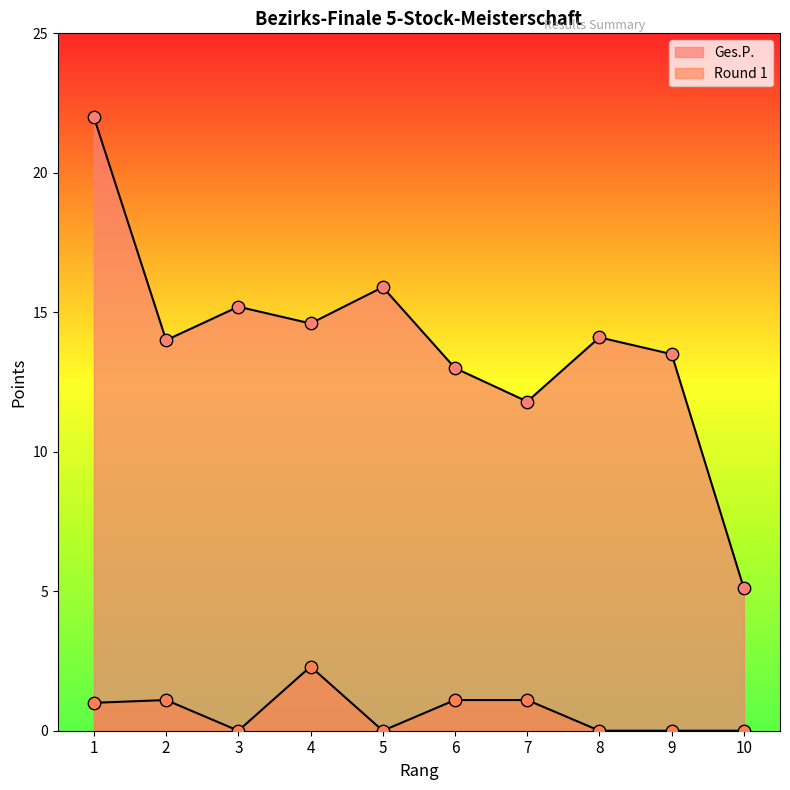

What are all the series names shown in the legend?

Ges.P., Round 1